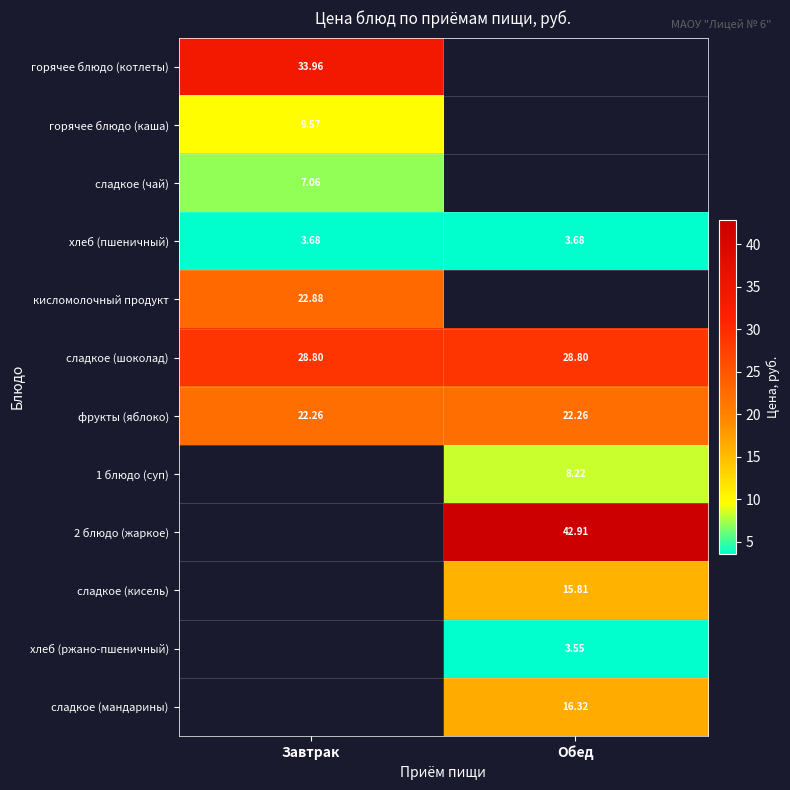

What is the sum of all хлеб (пшеничный) values?

7.4